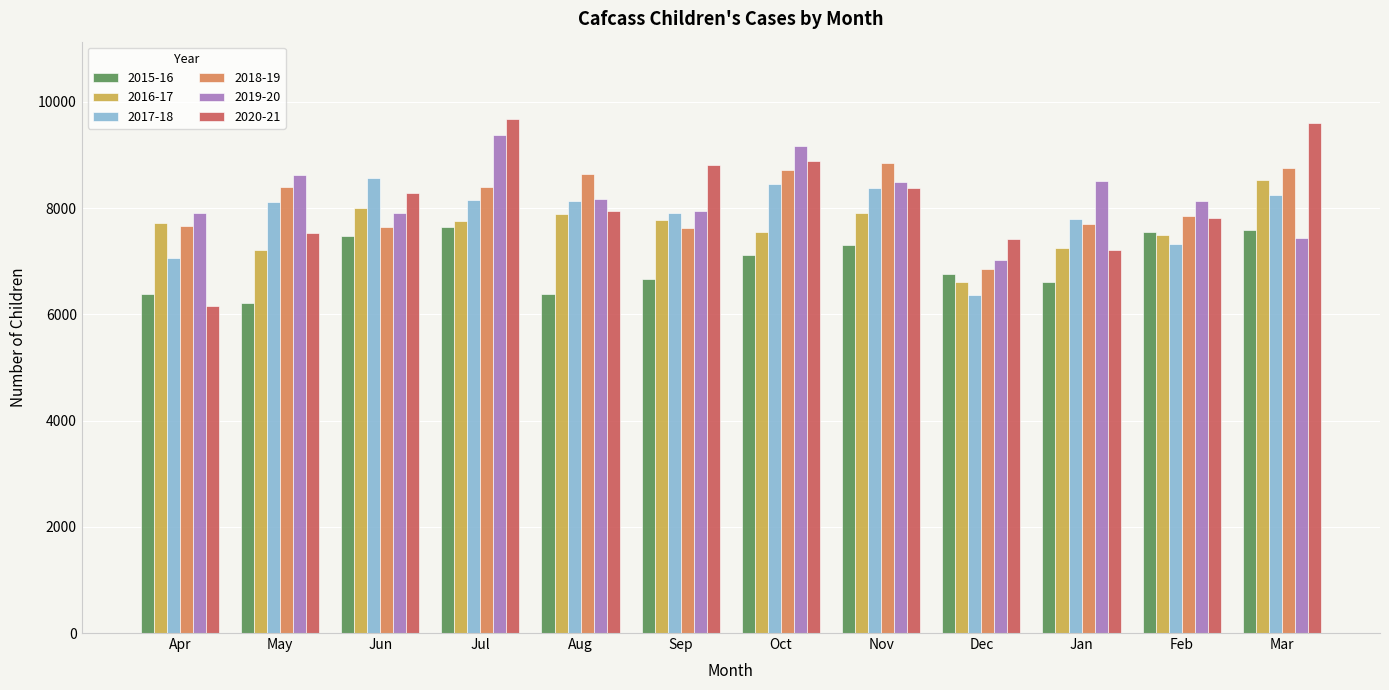

Which category has the lowest value in the 2018-19 series?

Dec